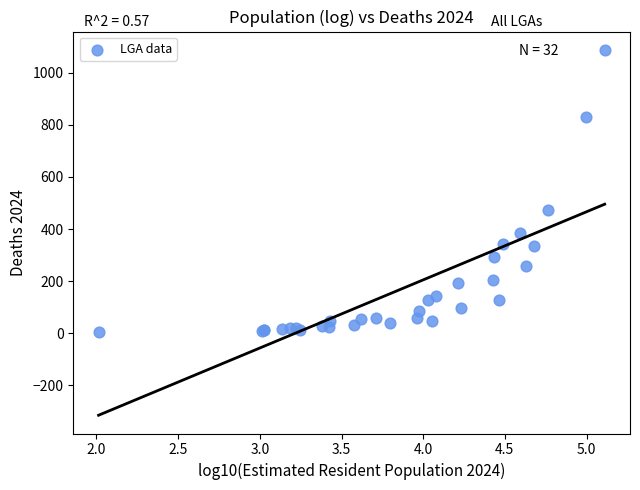

What Y value in the scatter plot is closest to 546?

474